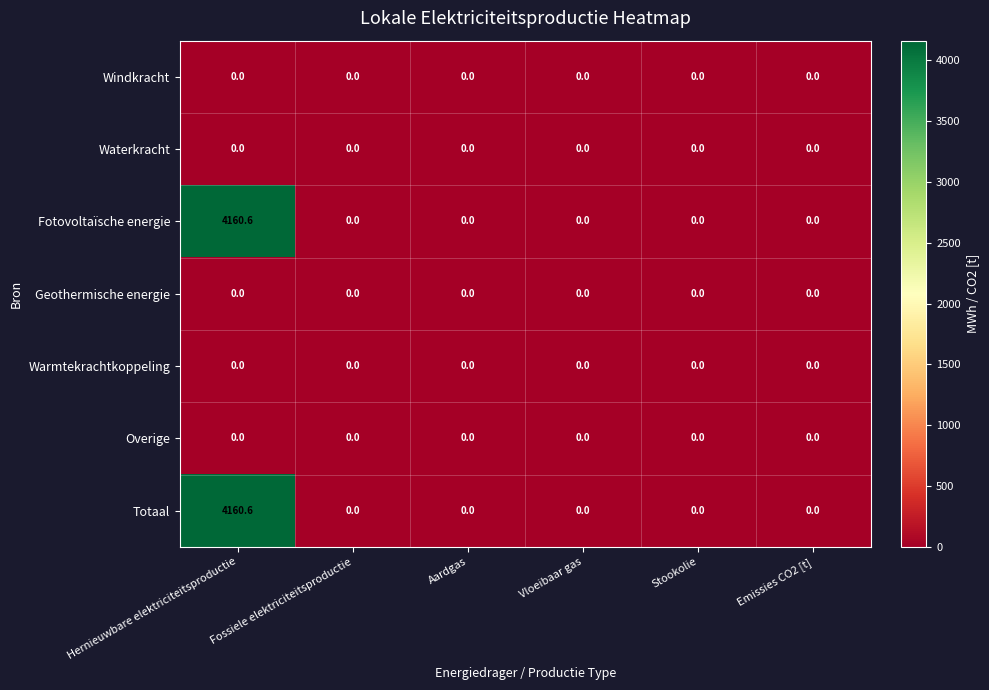

What is the maximum value shown in the chart?

4160.6